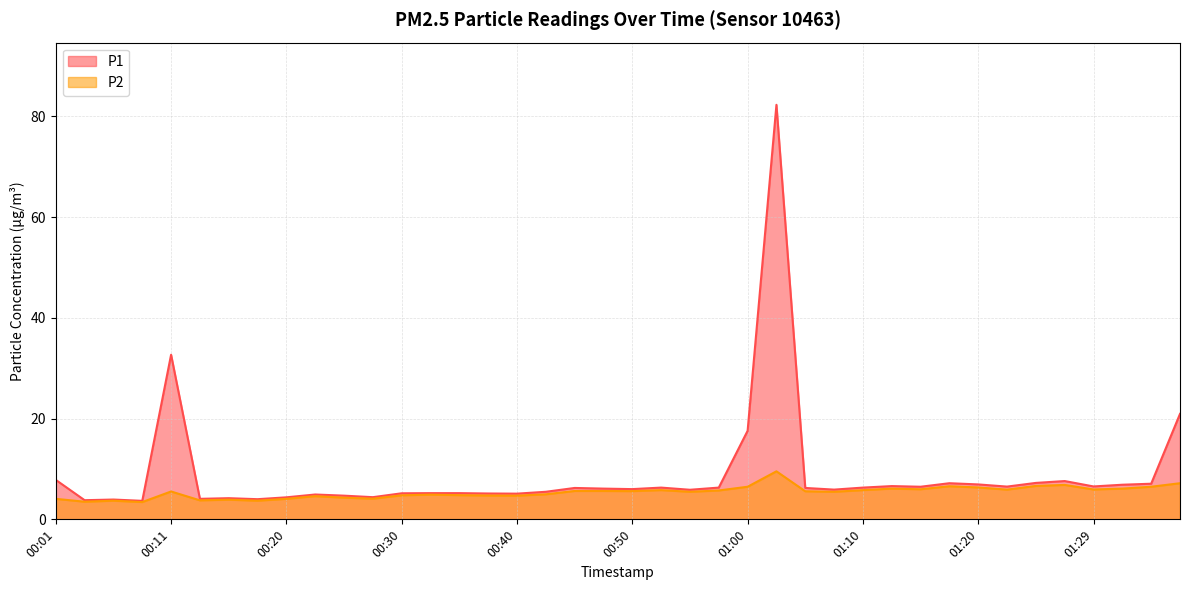

The value of P2 at 01:34 is 6.5. True or false?

True